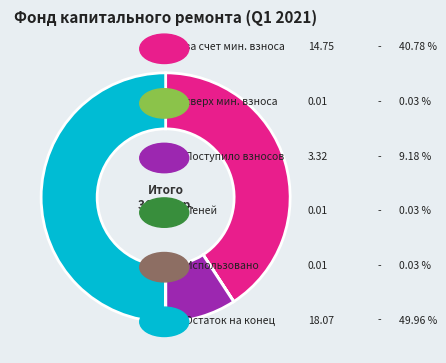

Which slice is the largest?

Остаток на конец периода